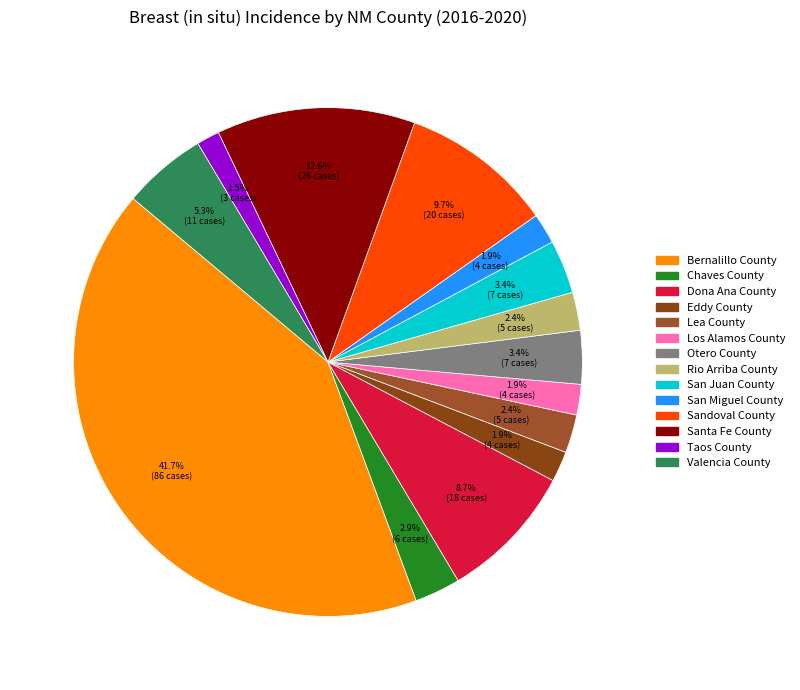

Count the number of slices in the pie.

14